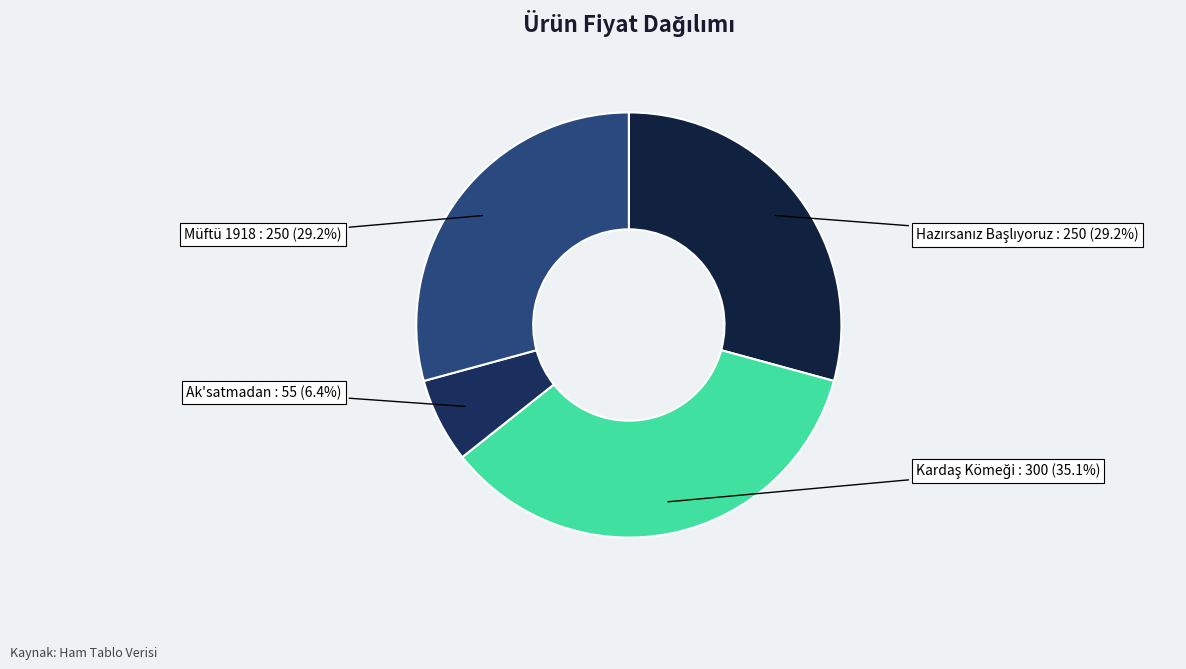

Is there a majority slice in this chart?

No